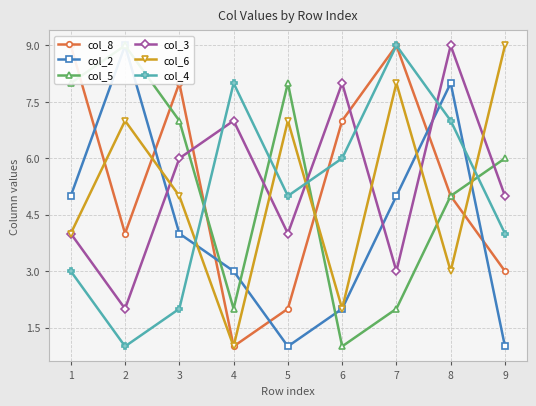

What is the difference between the col_3 values at 9 and 6?

3